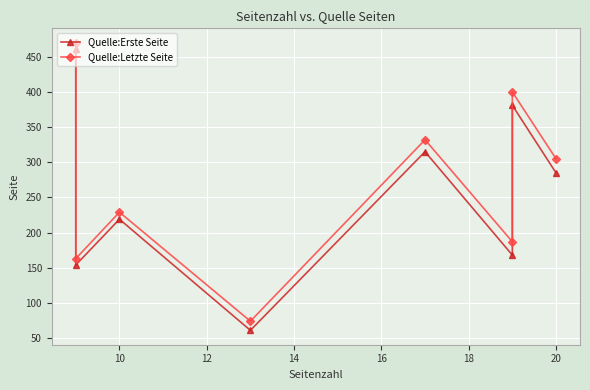

What is the average value of the Quelle:Letzte Seite series?

270